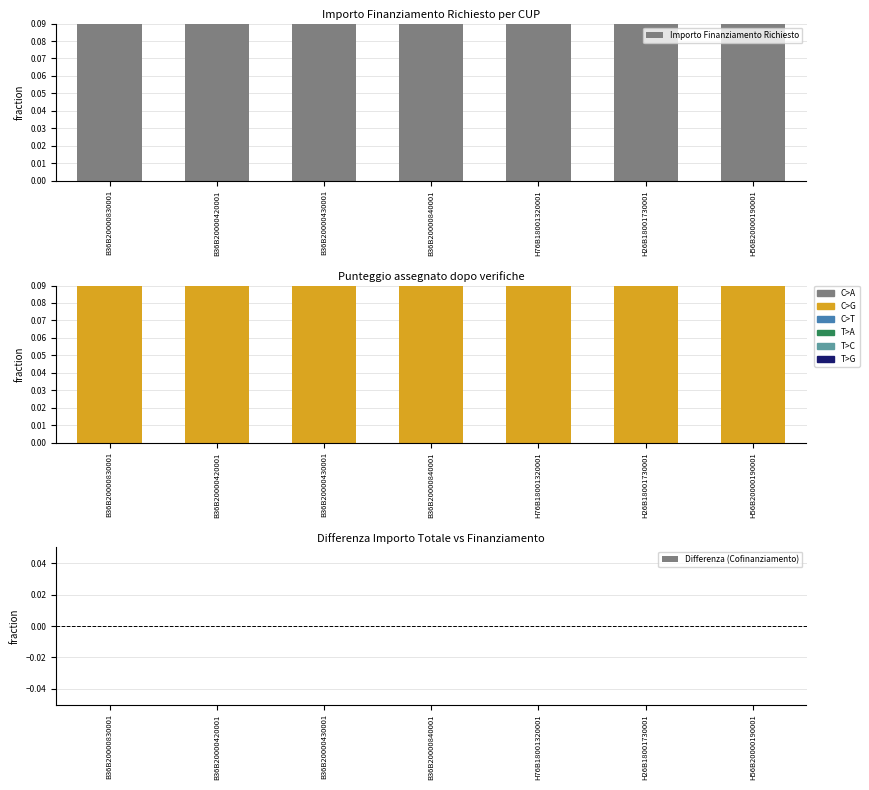

True or false: Importo Finanziamento Richiesto has a value of 1.6 at B36B20000430001.

False